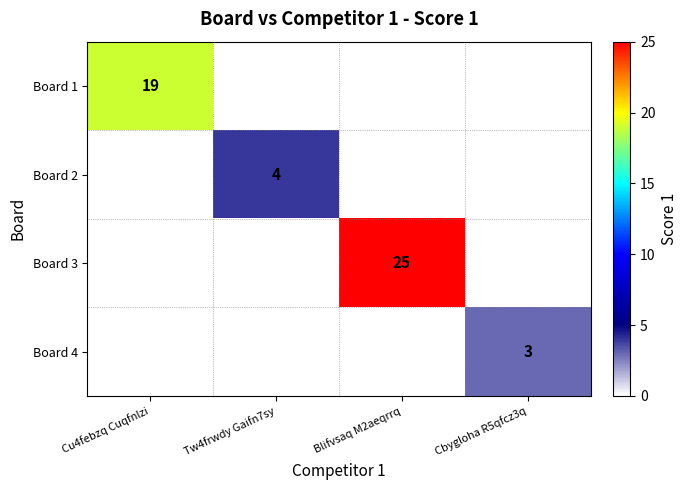

The value of Board 4 at Cbygloha R5qfcz3q is 3. True or false?

True